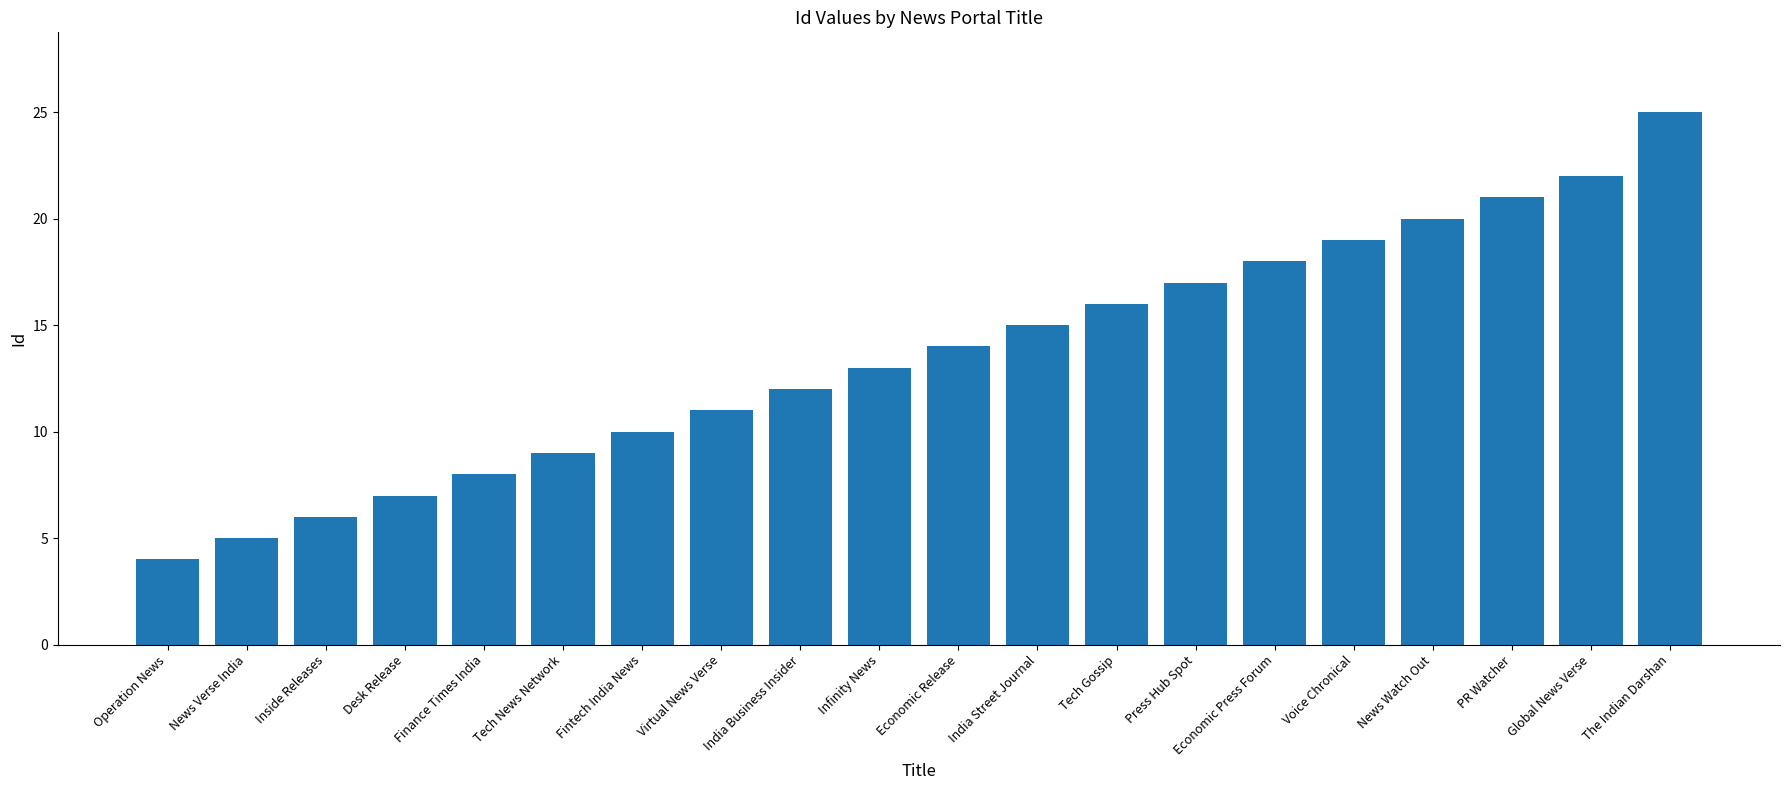

What is the greatest value displayed?

25